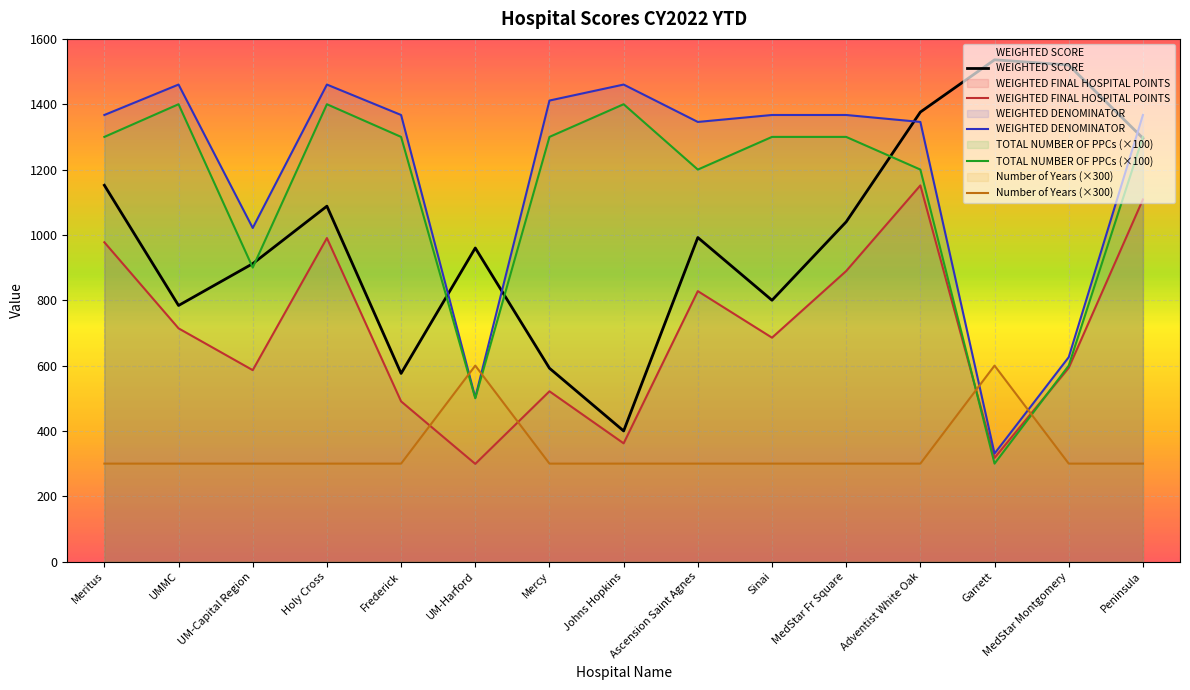

What is the spread (max minus min) of values at Ascension Saint Agnes?

1045.8